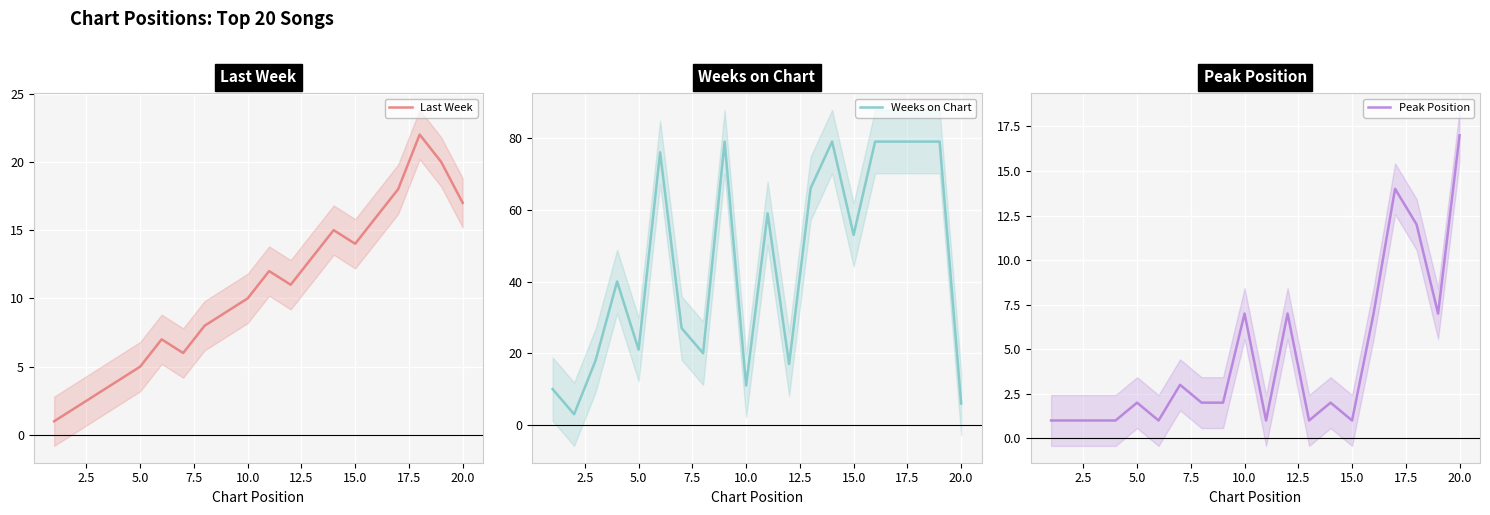

How many lines are shown in the chart?

3